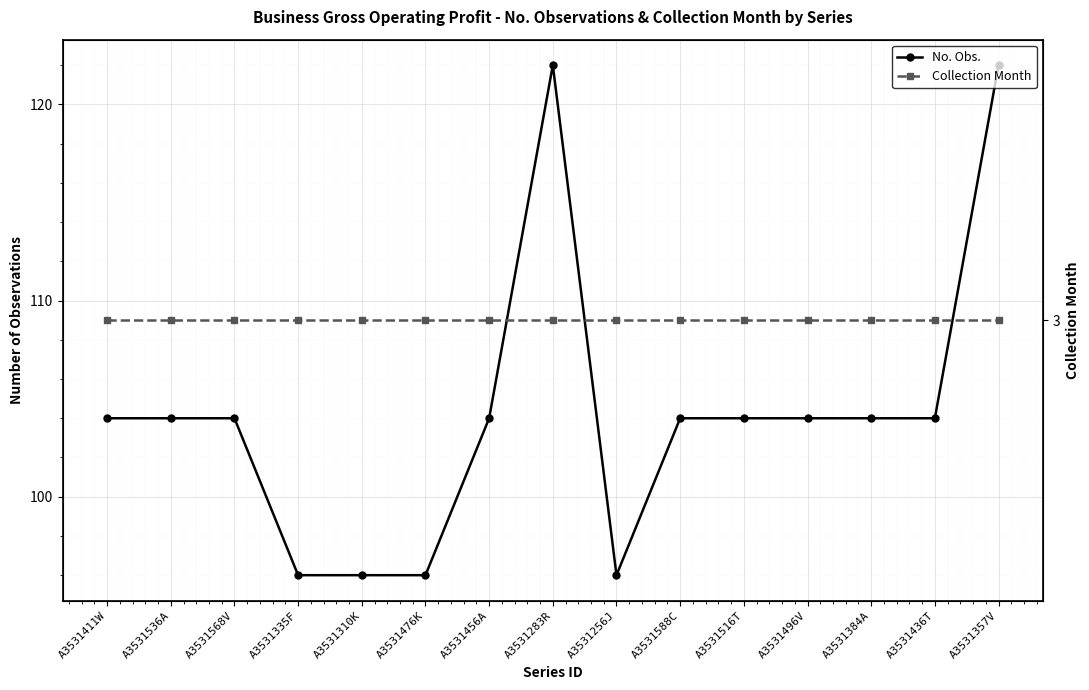

Reading left to right, what are all the values shown in this chart?

No. Obs.: 104	104	104	96	96	96	104	122	96	104	104	104	104	104	122
Collection Month: 3	3	3	3	3	3	3	3	3	3	3	3	3	3	3